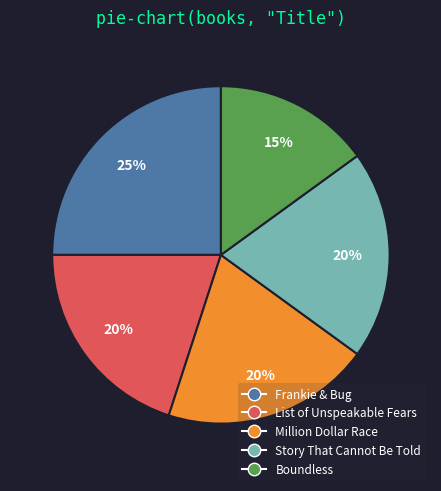

Is it true that List of Unspeakable Fears is 20% of the pie?

True